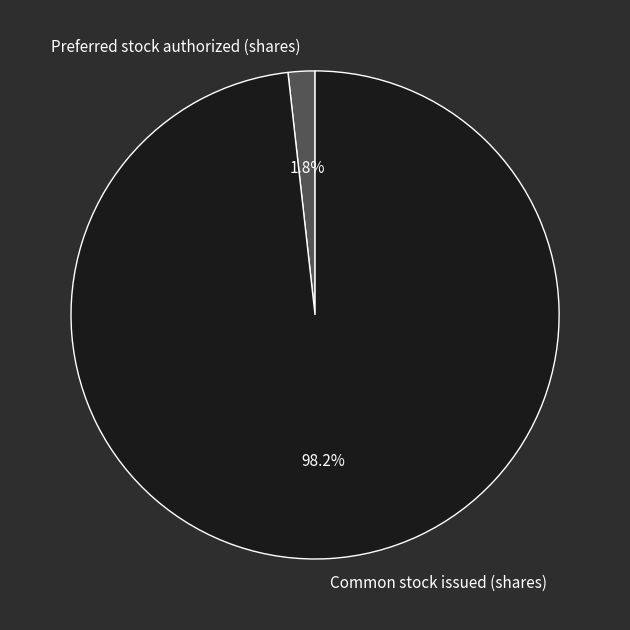

To the nearest percent, what is the difference between the largest and smallest slice percentages?

96%